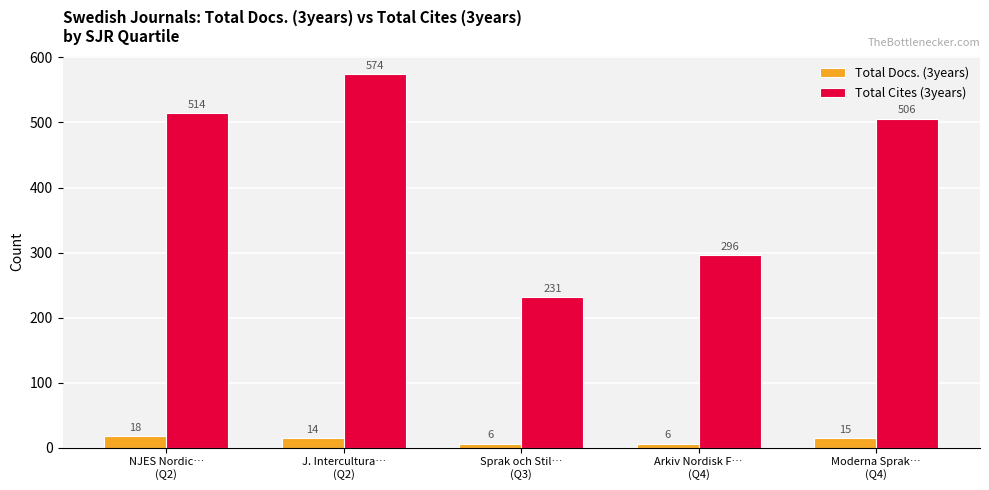

What is the label of the 2nd bar from the left?

J. Intercultura…
(Q2)